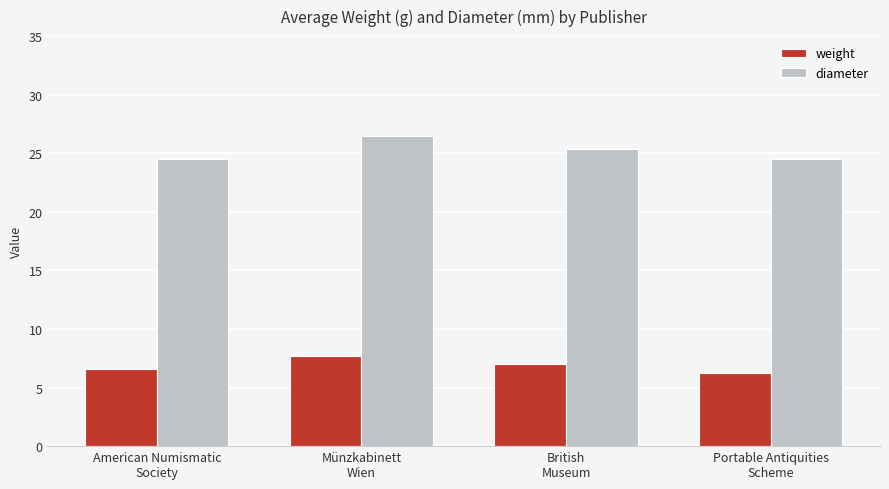

What is the value of the weight bar at the 1st from the left?

6.6